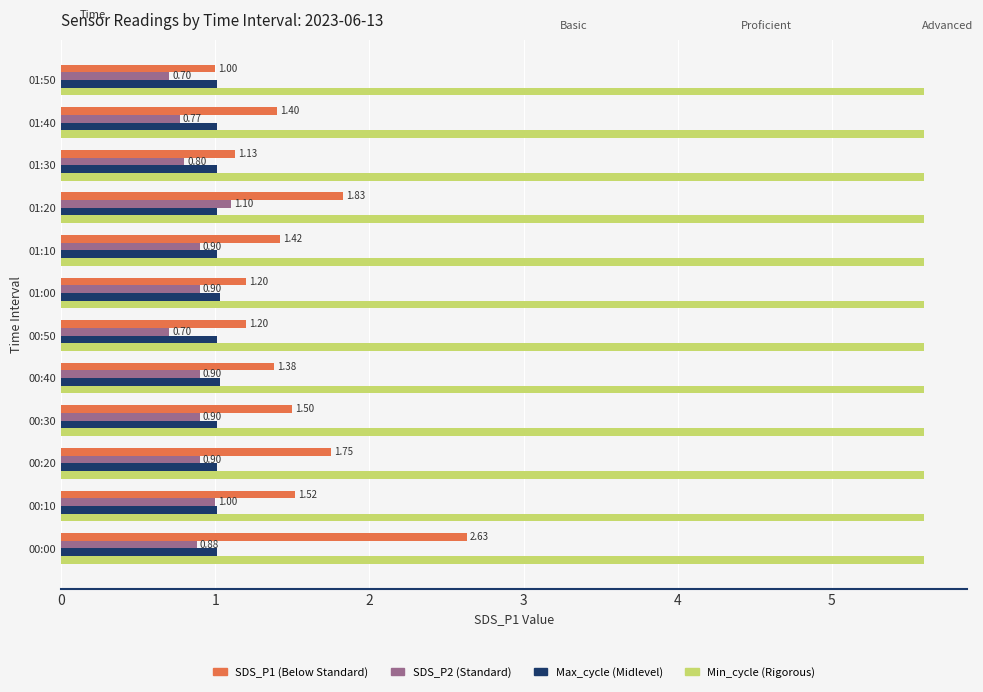

How many data points does each series have?

12